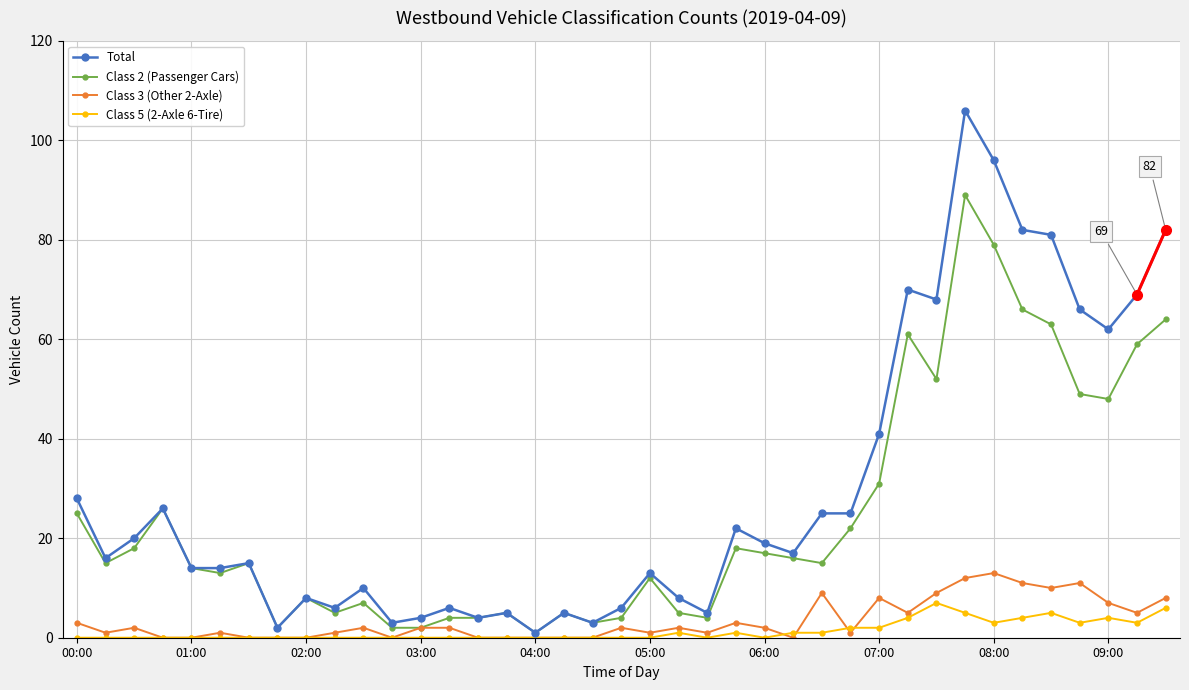

Which series has the largest total across all categories?

Total